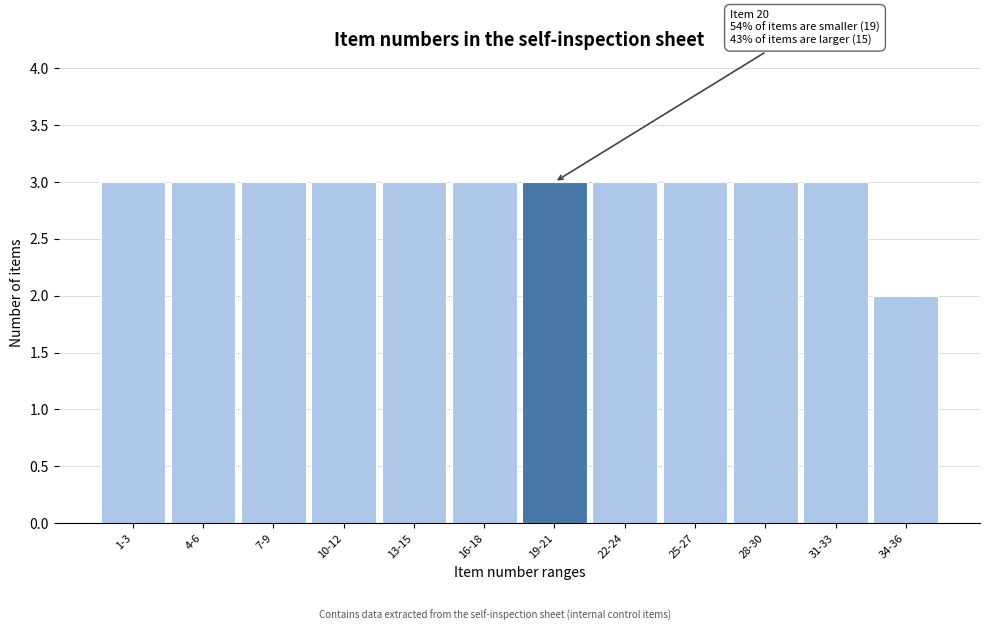

Reading right to left, what are all the values shown in this chart?

2	3	3	3	3	3	3	3	3	3	3	3